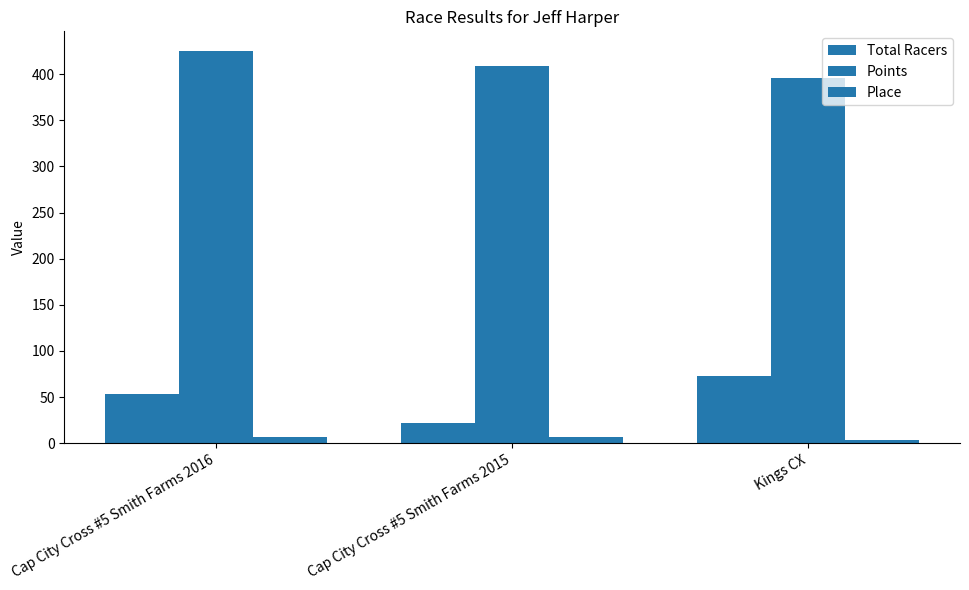

What is the label of the 2nd bar from the left?

Cap City Cross #5 Smith Farms 2015